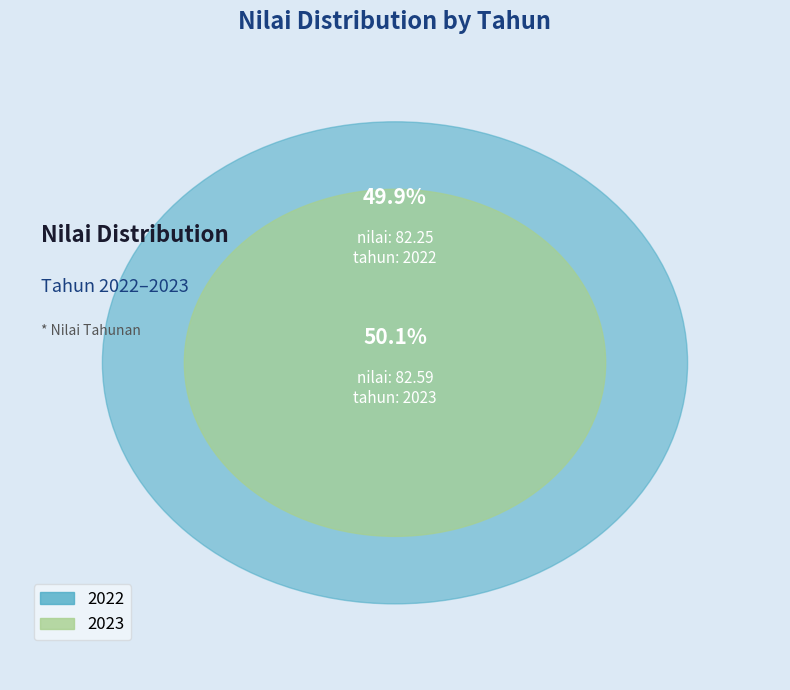

To the nearest percent, what is the combined percentage of 2023 and 2022?

100%